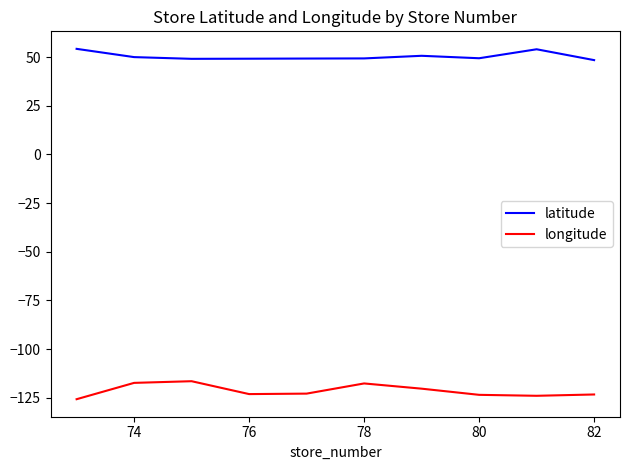

Rank the series by their maximum value, from highest to lowest.

latitude, longitude